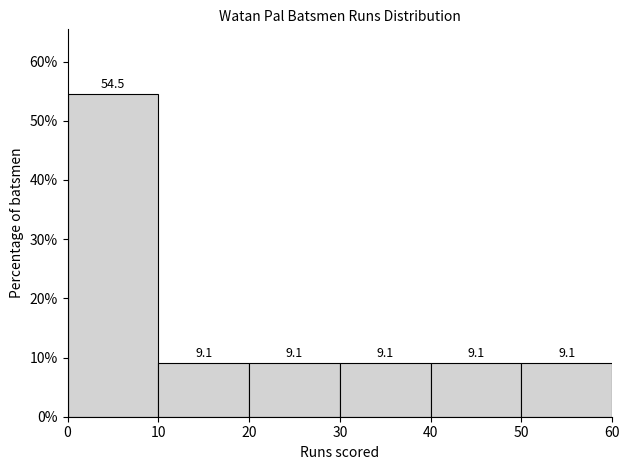

Over which range of the x-axis is the bar tallest?

0 to 10